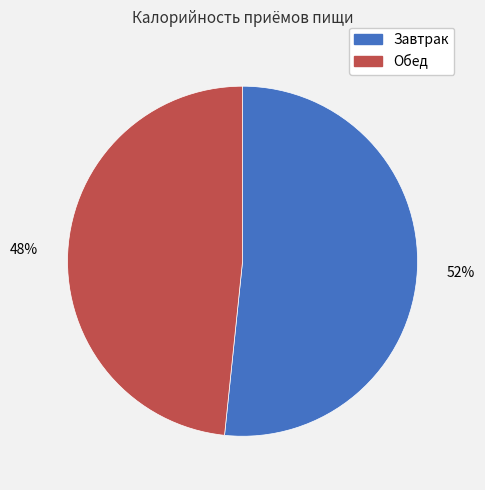

Count the number of slices in the pie.

2